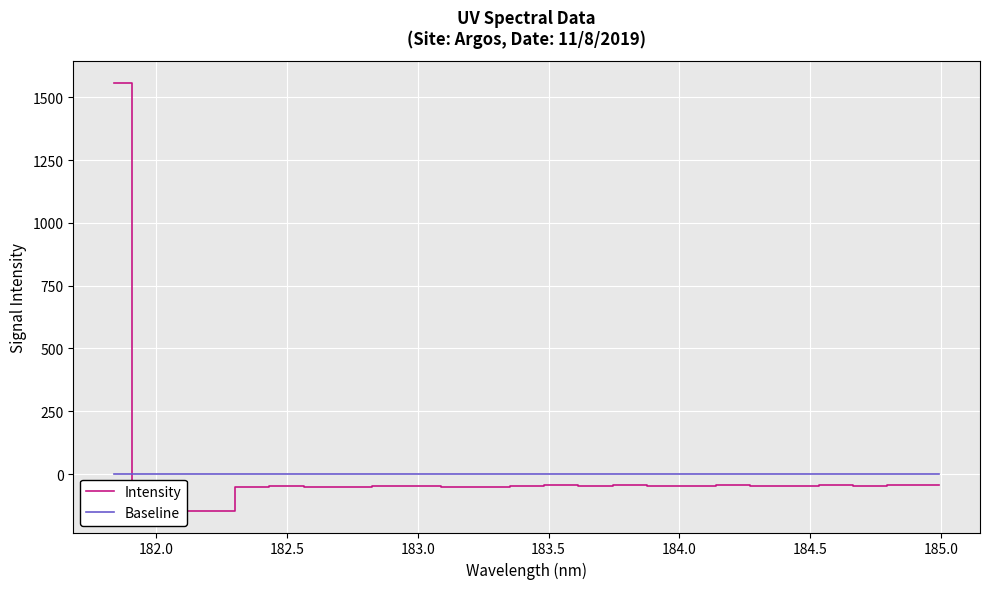

Which series has the largest range (max minus min)?

Intensity